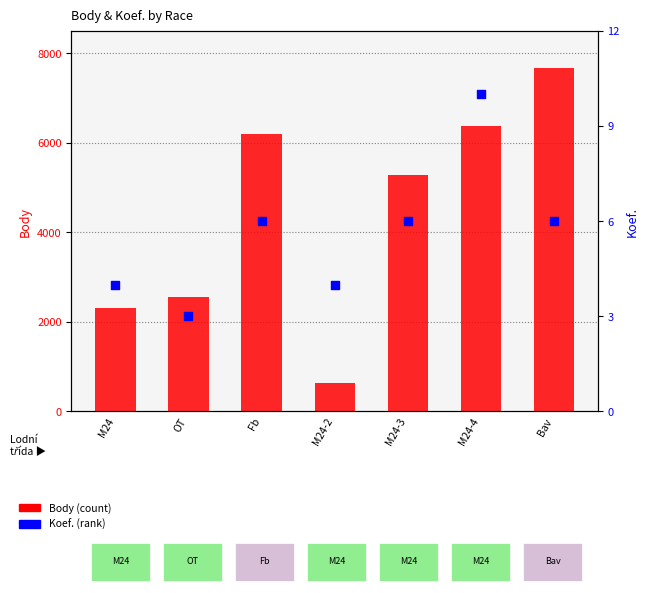

Which series contains the lowest Y value?

Koef.